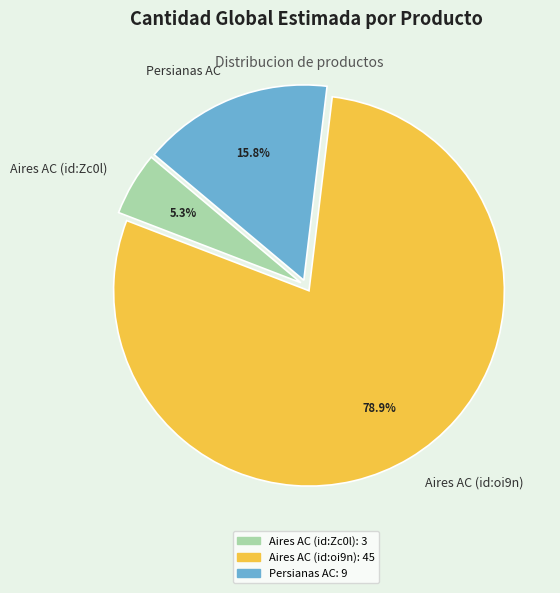

Approximately how many times larger is the value at Aires AC (id:oi9n) compared to Persianas AC?

5.0